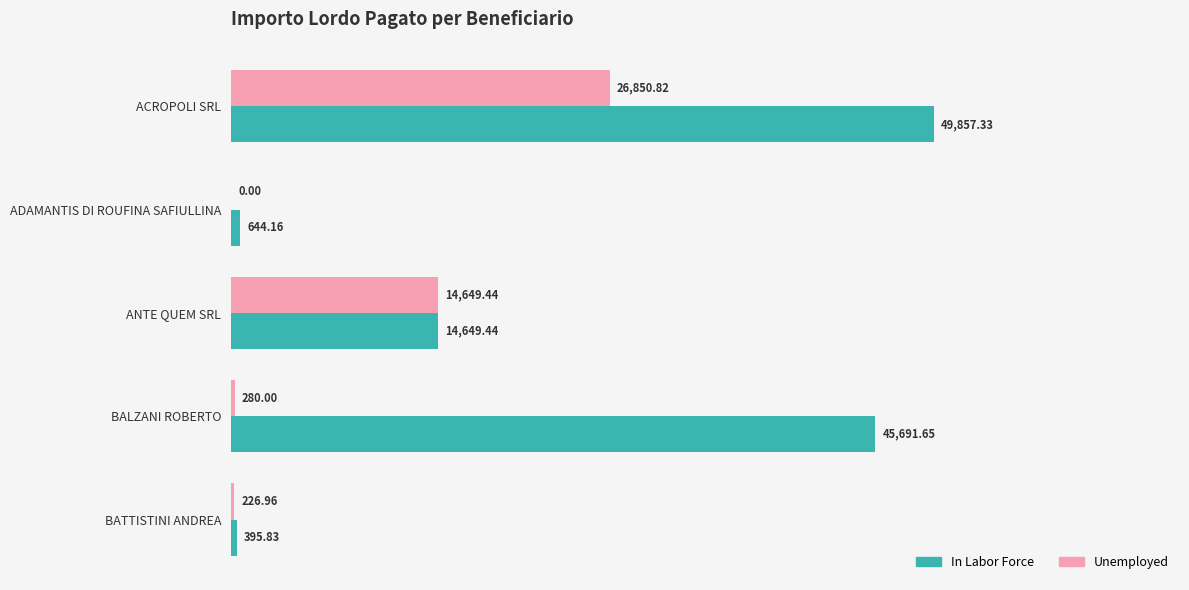

What is the sum of all Unemployed values?

42007.2